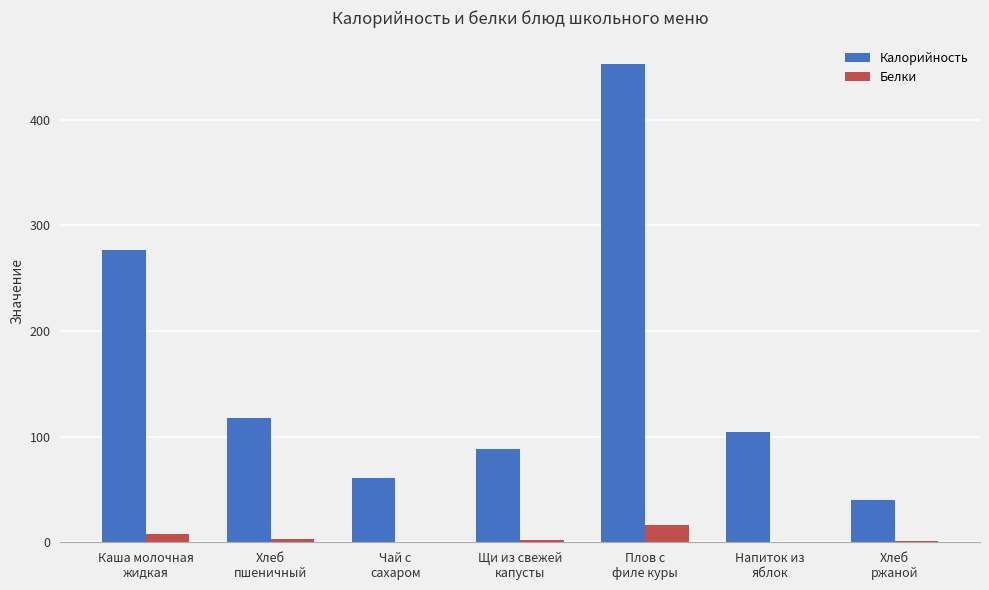

What is the maximum value shown in the chart?

452.6